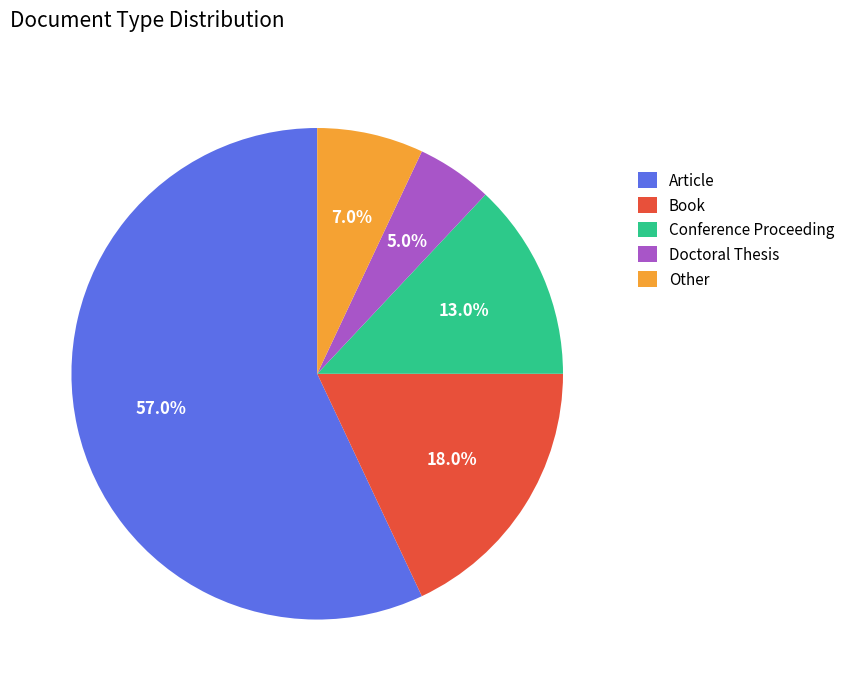

Between Book and Doctoral Thesis, which is larger?

Book